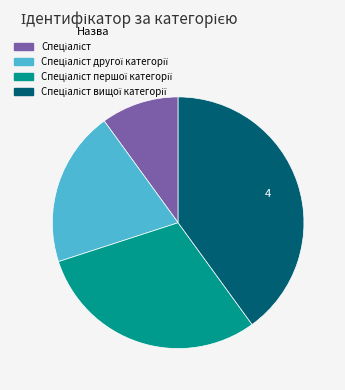

Is there a majority slice in this chart?

No